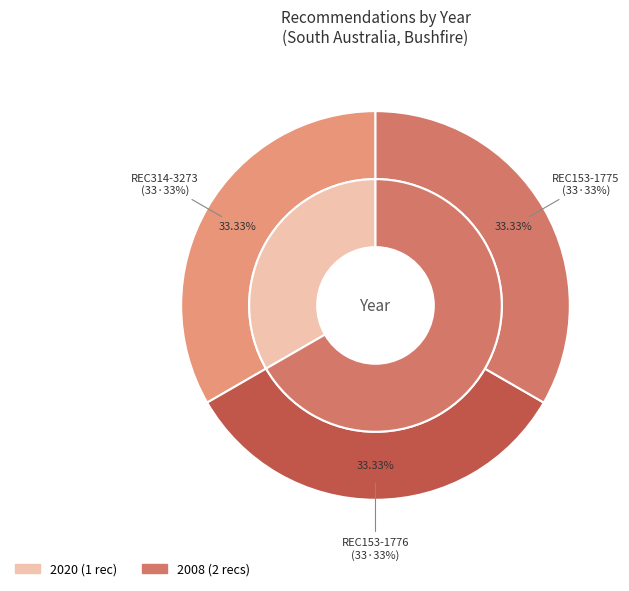

Is there any slice that represents more than half of the pie?

No